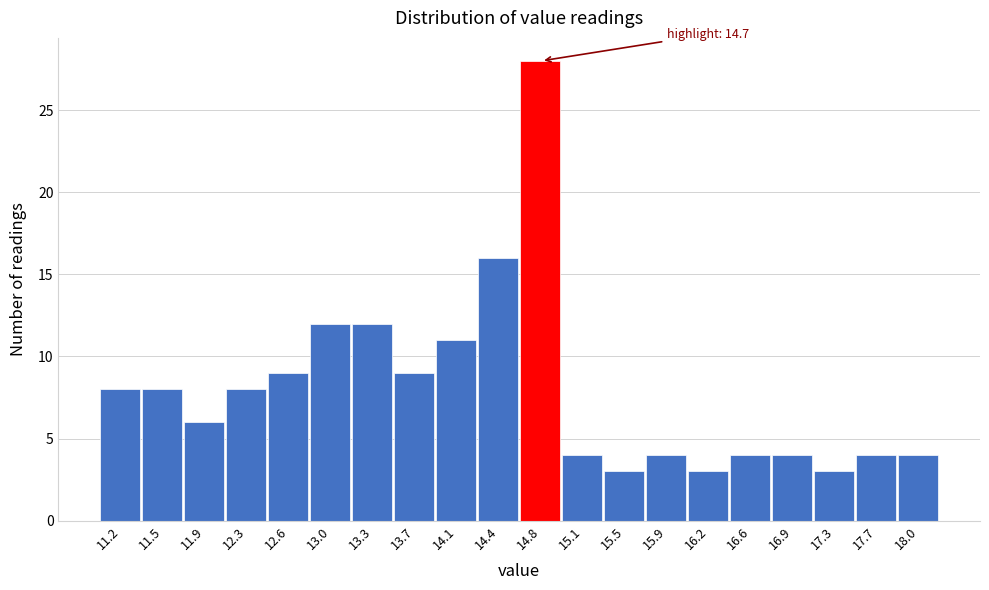

Which range on the x-axis has the tallest bar?

14.60 to 14.96